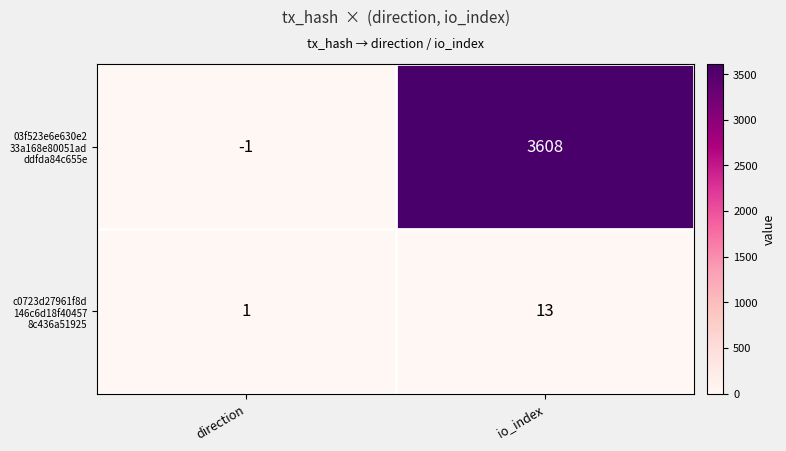

At which category is the sum across all series the highest?

io_index